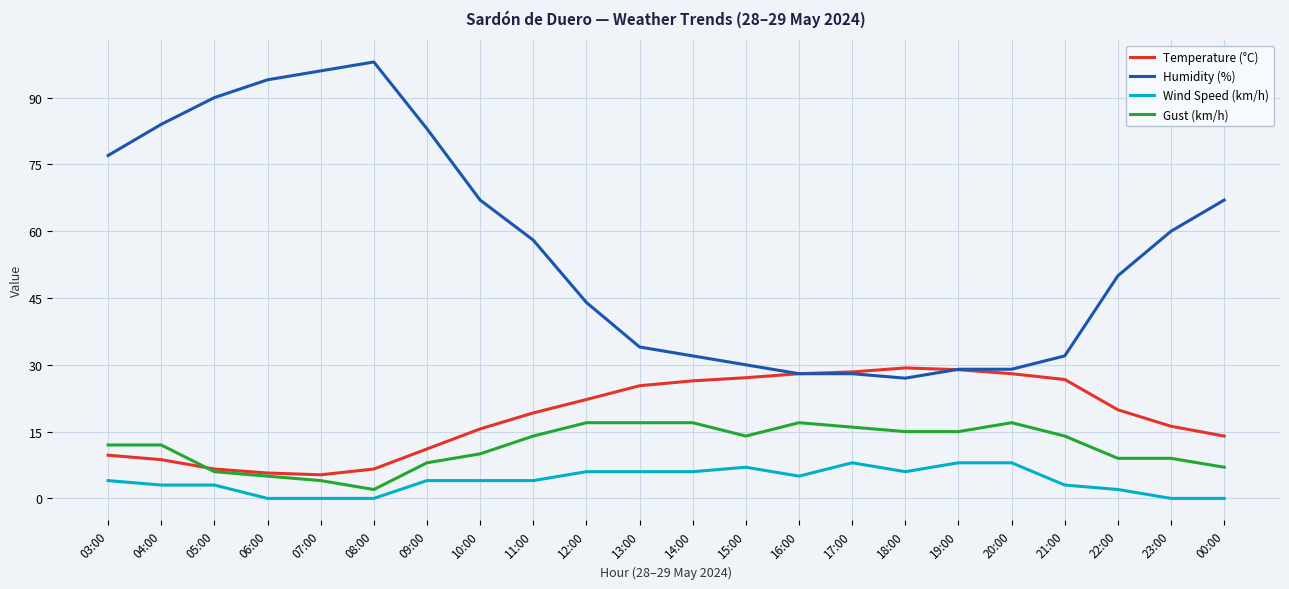

At 22:00, list the series in order from smallest to largest.

Wind Speed (km/h), Gust (km/h), Temperature (°C), Humidity (%)